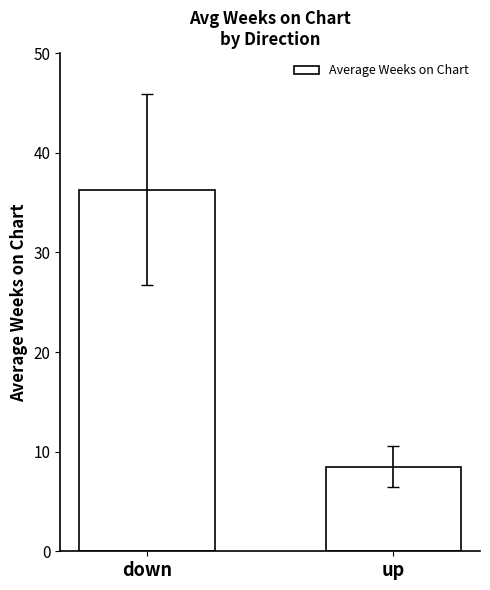

What is the sum of the values at up and down?

44.8